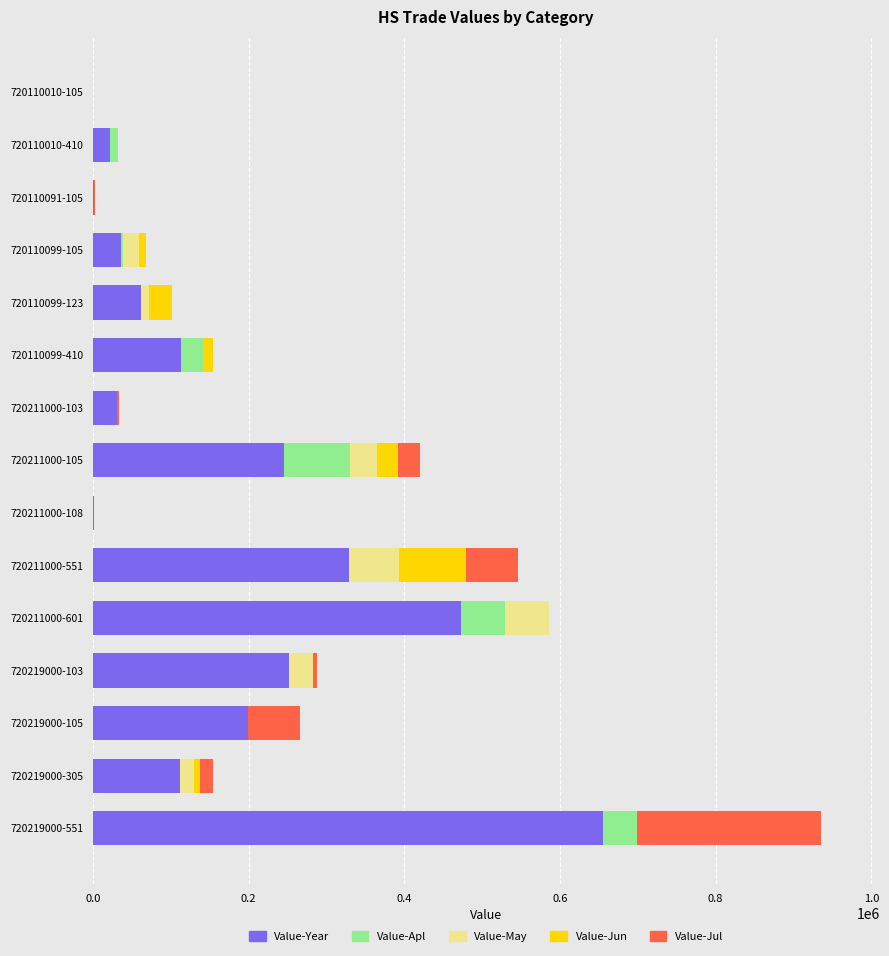

At which category is the sum across all series the highest?

720219000-551